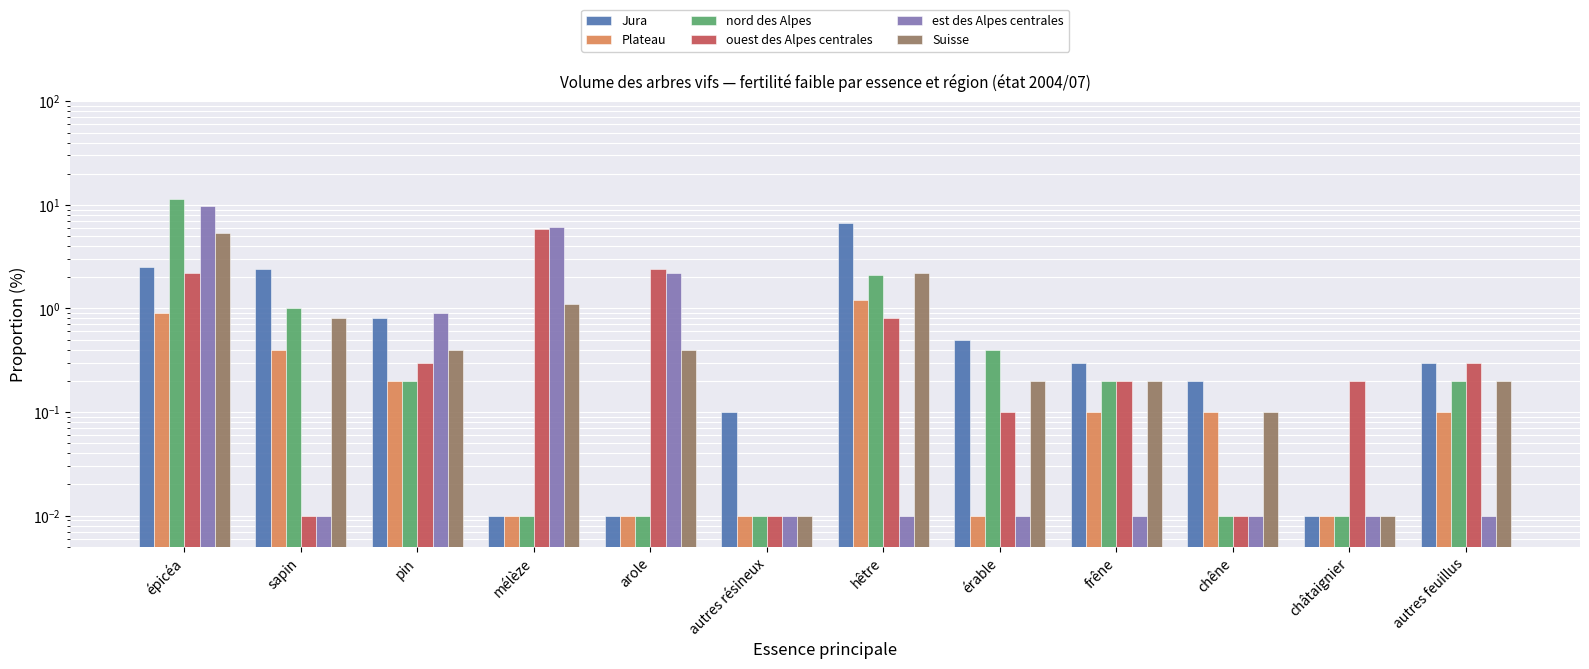

What is the difference between the maximum and minimum values in the Suisse series?

5.4